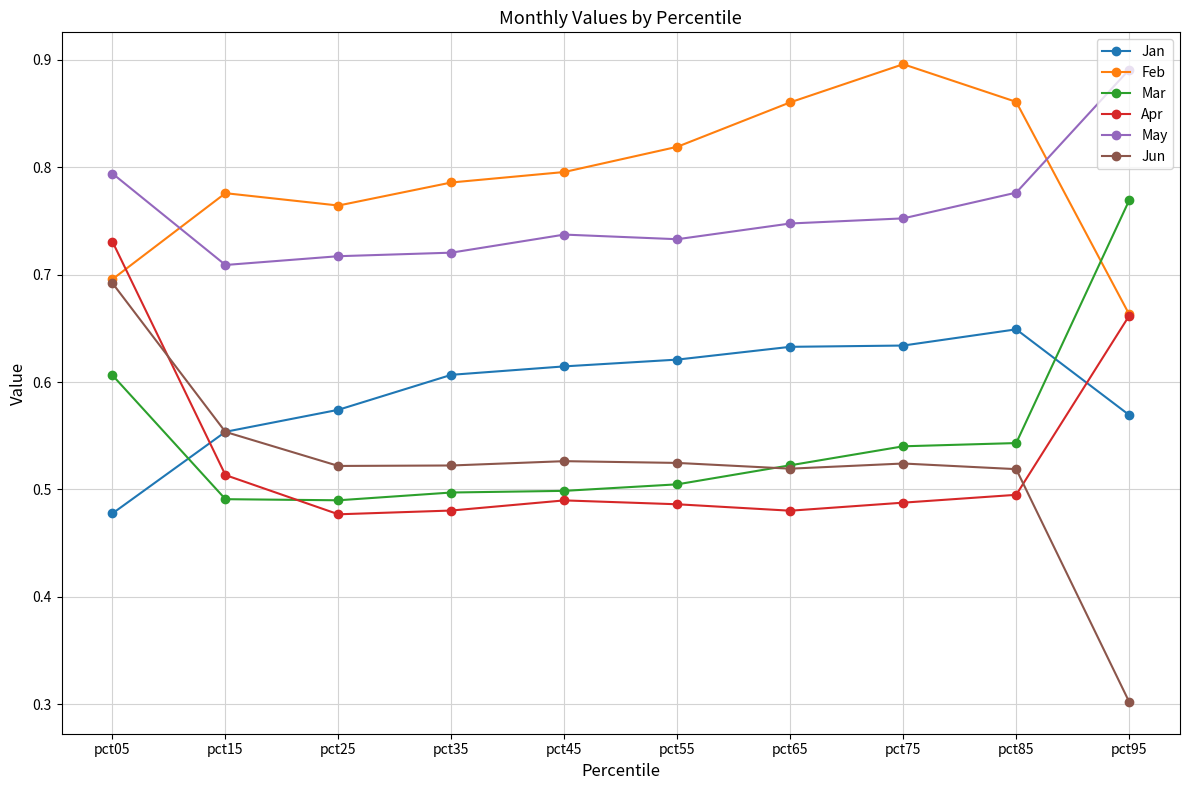

Is the value of Jan at pct45 greater than the value of Jun at pct55?

Yes